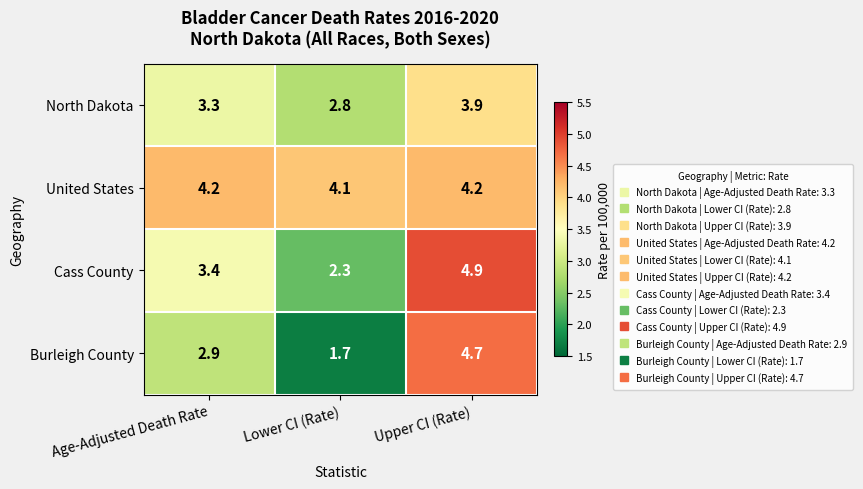

How many distinct data groups are displayed?

4